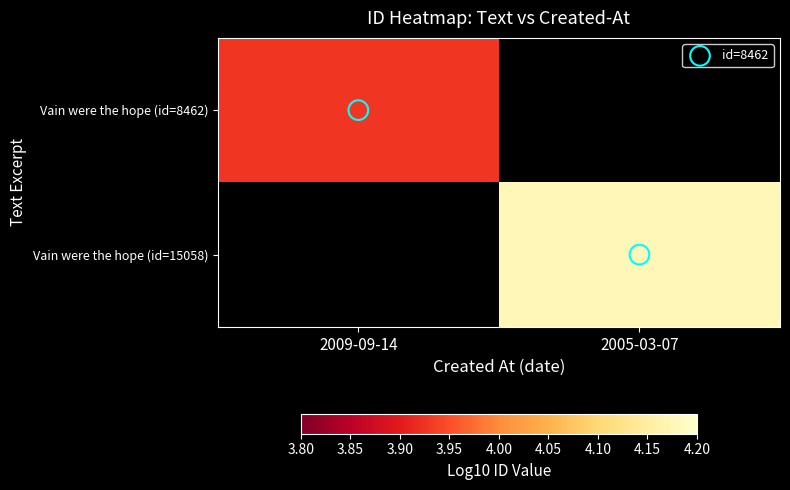

Is the value of Vain were the hope (id=15058) at 2009-09-14 greater than the value of Vain were the hope (id=8462) at 2009-09-14?

No